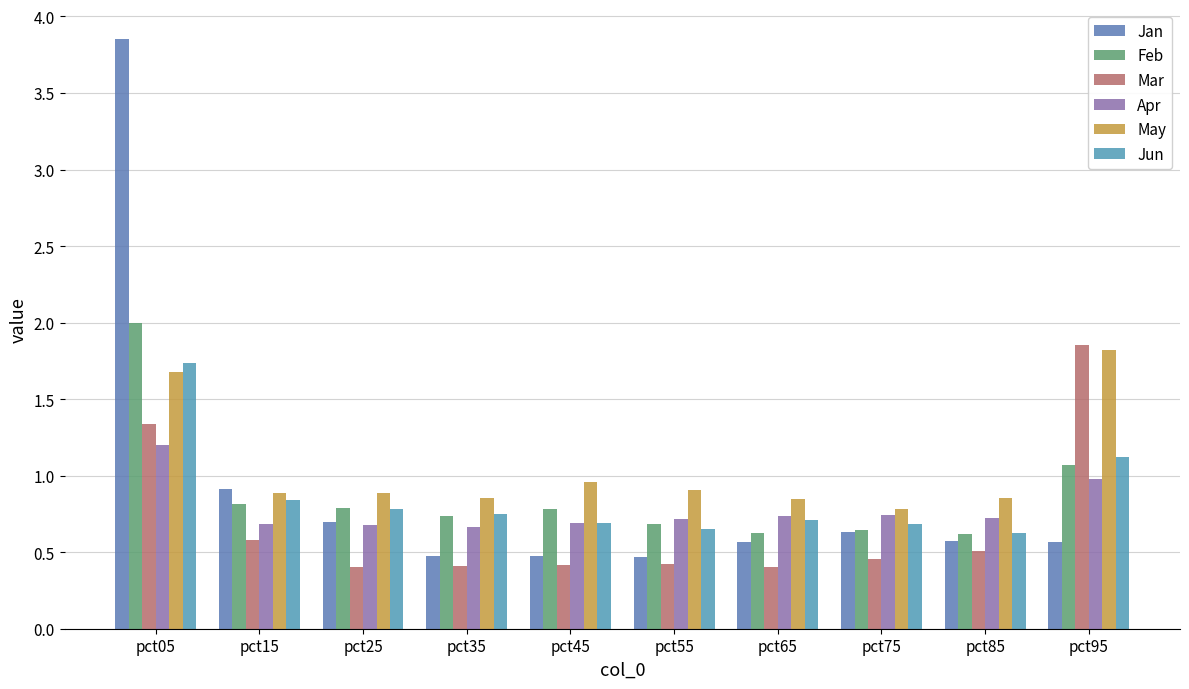

Reading left to right, list all the values displayed in this chart.

Jan: pct05=3.9	pct15=0.9	pct25=0.7	pct35=0.5	pct45=0.5	pct55=0.5	pct65=0.6	pct75=0.6	pct85=0.6	pct95=0.6
Feb: pct05=2.0	pct15=0.8	pct25=0.8	pct35=0.7	pct45=0.8	pct55=0.7	pct65=0.6	pct75=0.6	pct85=0.6	pct95=1.1
Mar: pct05=1.3	pct15=0.6	pct25=0.4	pct35=0.4	pct45=0.4	pct55=0.4	pct65=0.4	pct75=0.5	pct85=0.5	pct95=1.9
Apr: pct05=1.2	pct15=0.7	pct25=0.7	pct35=0.7	pct45=0.7	pct55=0.7	pct65=0.7	pct75=0.7	pct85=0.7	pct95=1.0
May: pct05=1.7	pct15=0.9	pct25=0.9	pct35=0.9	pct45=1.0	pct55=0.9	pct65=0.8	pct75=0.8	pct85=0.9	pct95=1.8
Jun: pct05=1.7	pct15=0.8	pct25=0.8	pct35=0.7	pct45=0.7	pct55=0.7	pct65=0.7	pct75=0.7	pct85=0.6	pct95=1.1